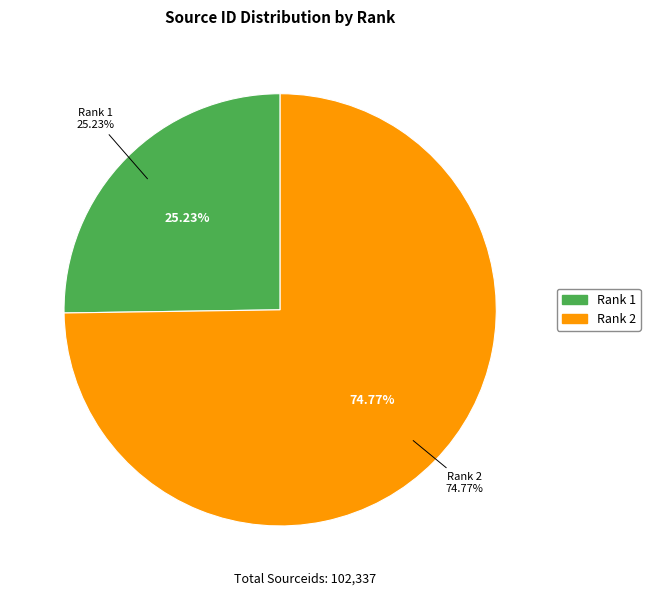

True or false: 2 accounts for 63% of the total.

False